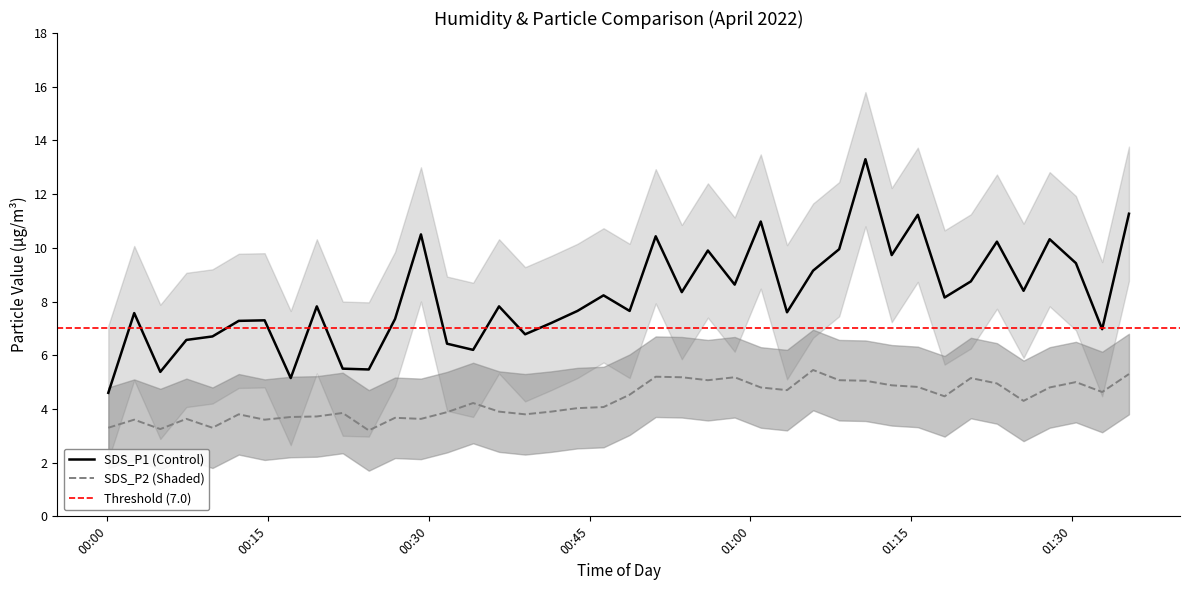

Reading left to right, list all the values displayed in this chart.

SDS_P1: 4.6	7.6	5.4	6.6	6.7	7.3	7.3	5.2	7.8	5.5	5.5	7.3	10.5	6.4	6.2	7.8	6.8	7.2	7.7	8.2	7.7	10.4	8.3	9.9	8.6	11.0	7.6	9.2	9.9	13.3	9.7	11.2	8.2	8.8	10.2	8.4	10.3	9.4	7.0	11.3
SDS_P2: 3.3	3.6	3.2	3.6	3.3	3.8	3.6	3.7	3.7	3.9	3.2	3.7	3.6	3.9	4.2	3.9	3.8	3.9	4.0	4.1	4.5	5.2	5.2	5.1	5.2	4.8	4.7	5.5	5.1	5.0	4.9	4.8	4.5	5.2	5.0	4.3	4.8	5.0	4.6	5.3